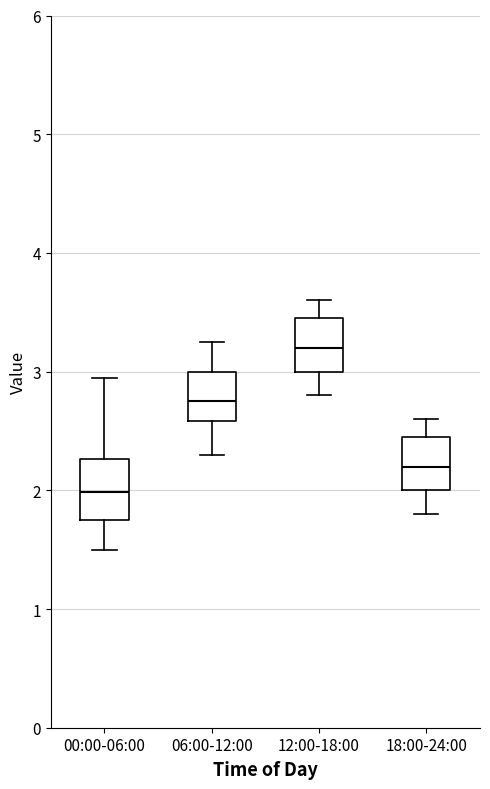

Where is the lower edge of the box for 12:00-18:00 on the y-axis? The values are not printed on the chart, so give them approximately, as read against the axis.

3.0